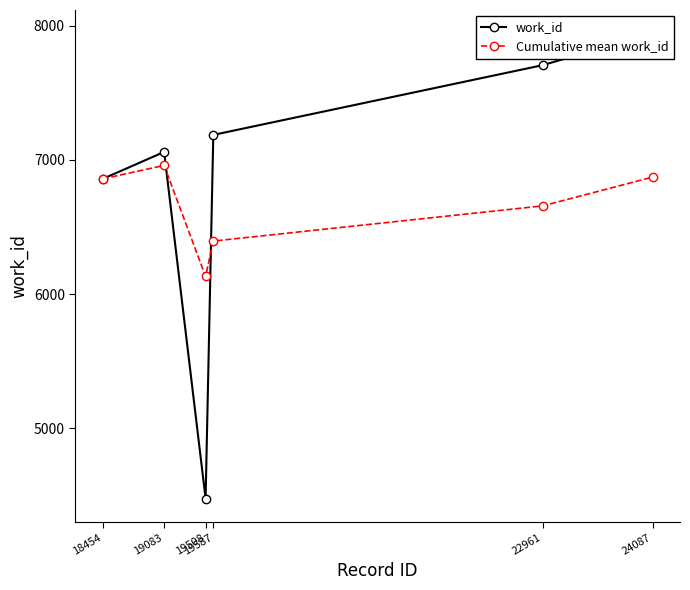

Which series has the largest total across all categories?

work_id